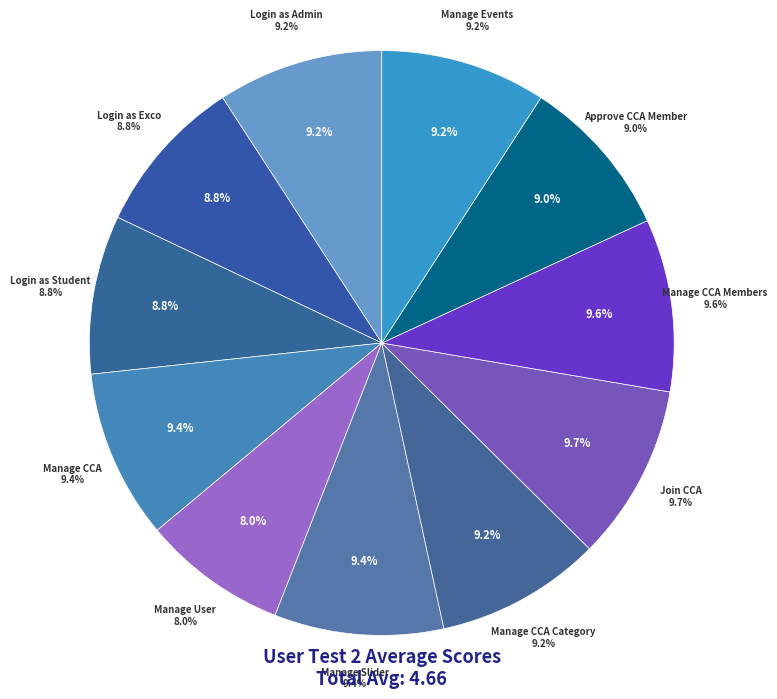

What percentage is the Login as Admin slice, to the nearest percent?

9%